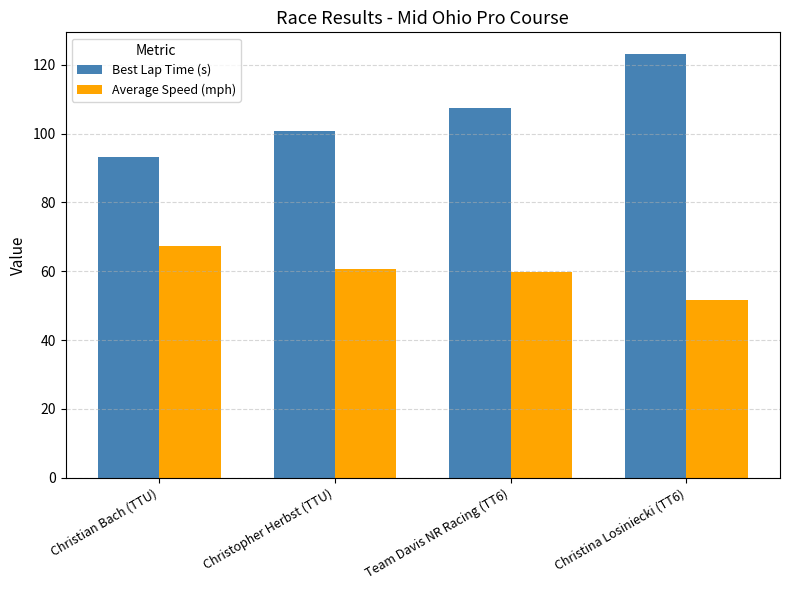

What is the label of the 2nd bar from the left?

Christopher Herbst (TTU)